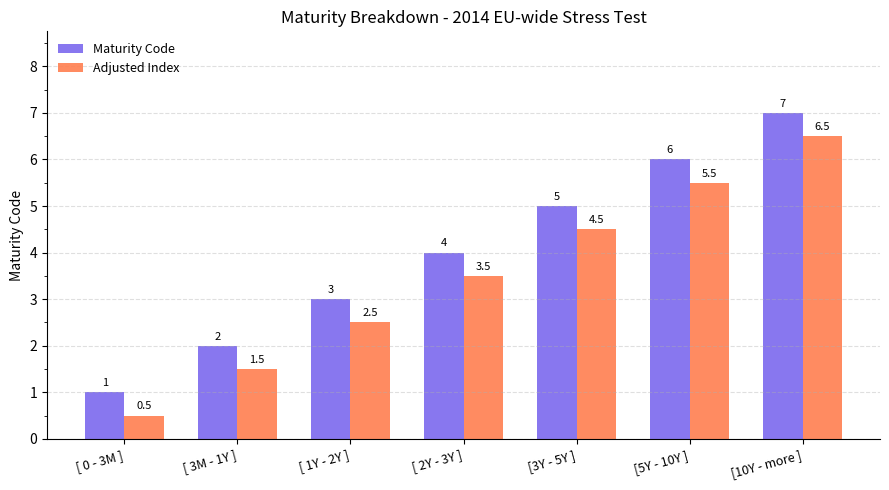

Which series has the largest total across all categories?

Maturity Code